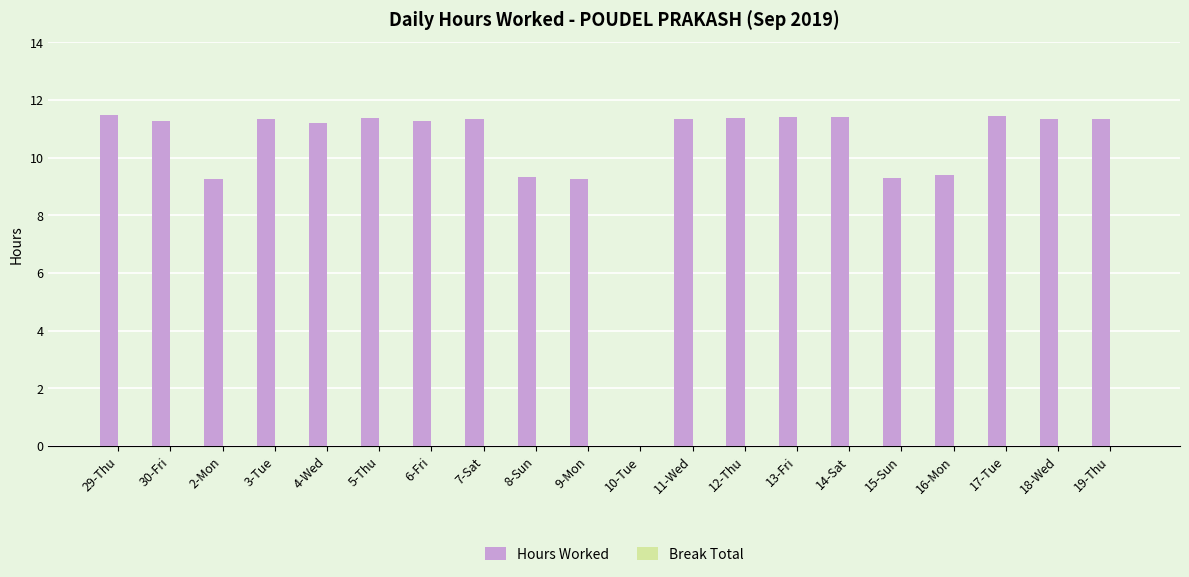

What is the greatest value displayed?

11.5